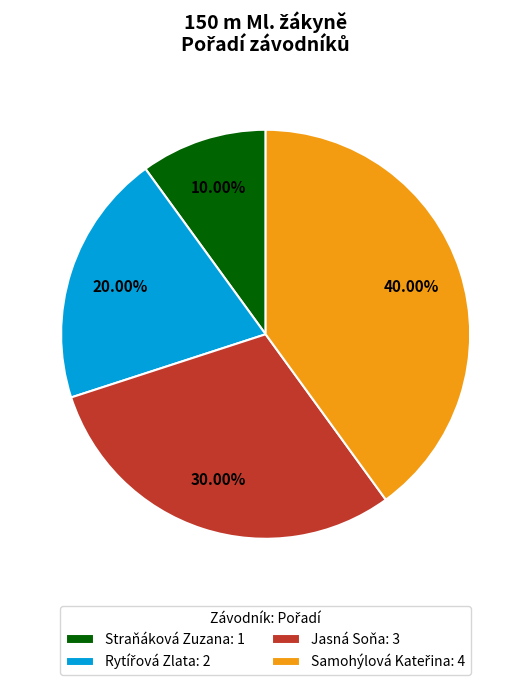

What is the ratio of the value at Jasná Soňa: 3 to the value at Straňáková Zuzana: 1?

3.0